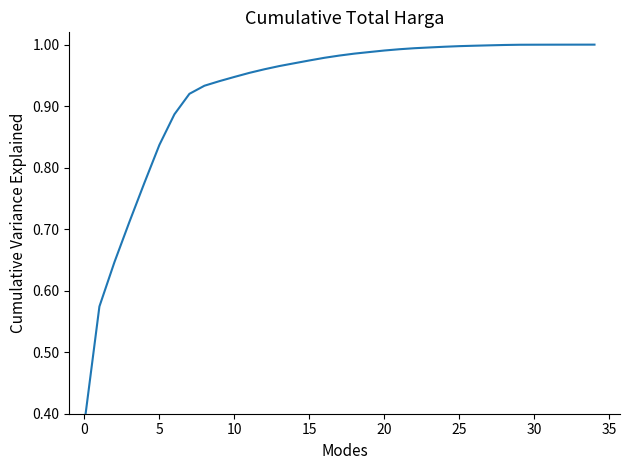

Reading left to right, transcribe all the data shown in this chart.

0.4	0.6	0.6	0.7	0.8	0.8	0.9	0.9	0.9	0.9	0.9	1.0	1.0	1.0	1.0	1.0	1.0	1.0	1.0	1.0	1.0	1.0	1.0	1.0	1.0	1.0	1.0	1.0	1.0	1.0	1.0	1.0	1.0	1.0	1.0